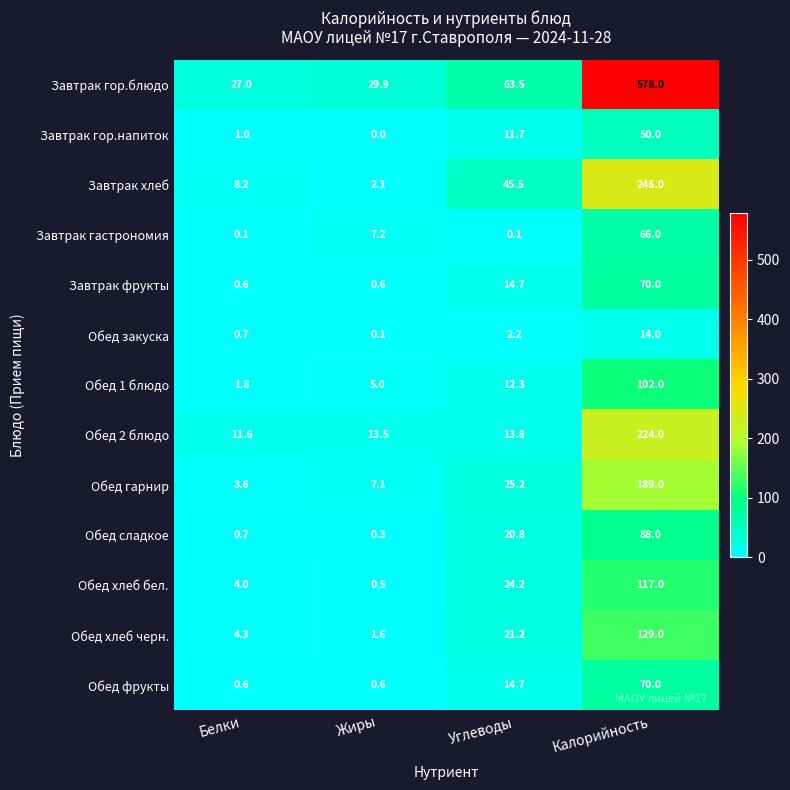

What is the average value of the Обед 2 блюдо series?

65.7